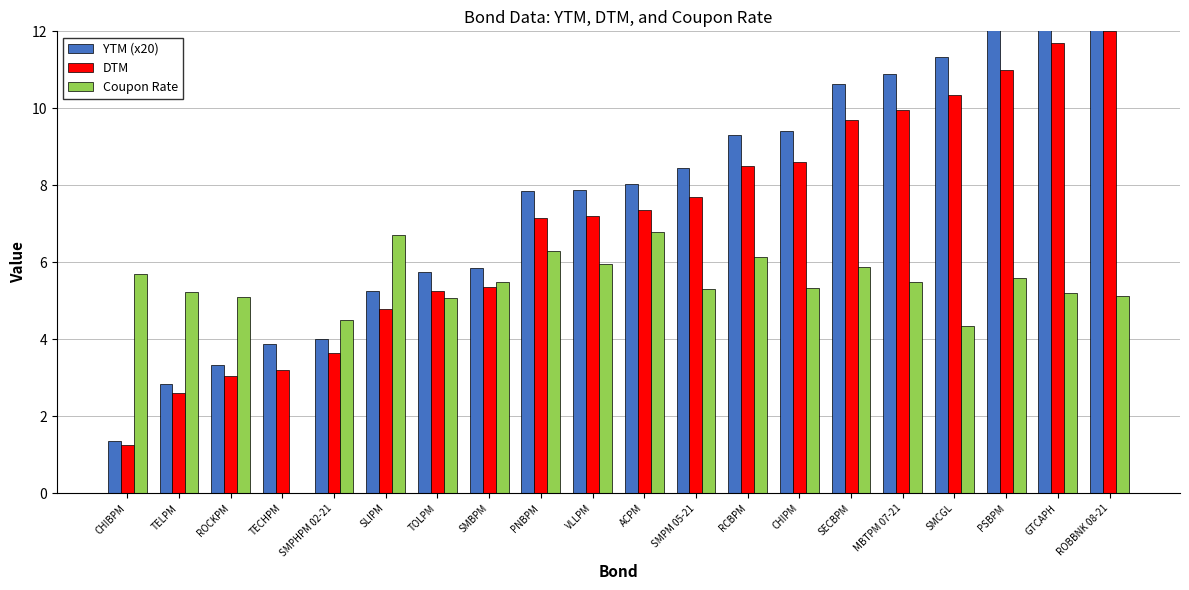

The value of DTM at SMCGL is 10.3. True or false?

True